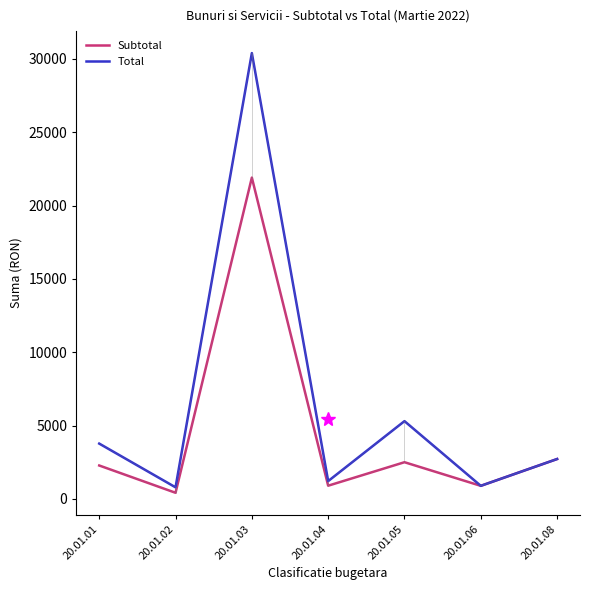

True or false: Total has more than 2 points higher than both neighbors.

False